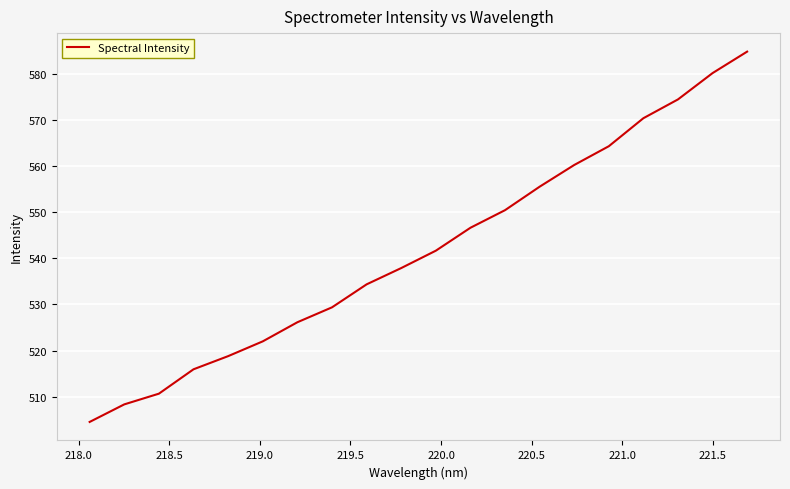

Is this an area chart (filled region under the line)?

No